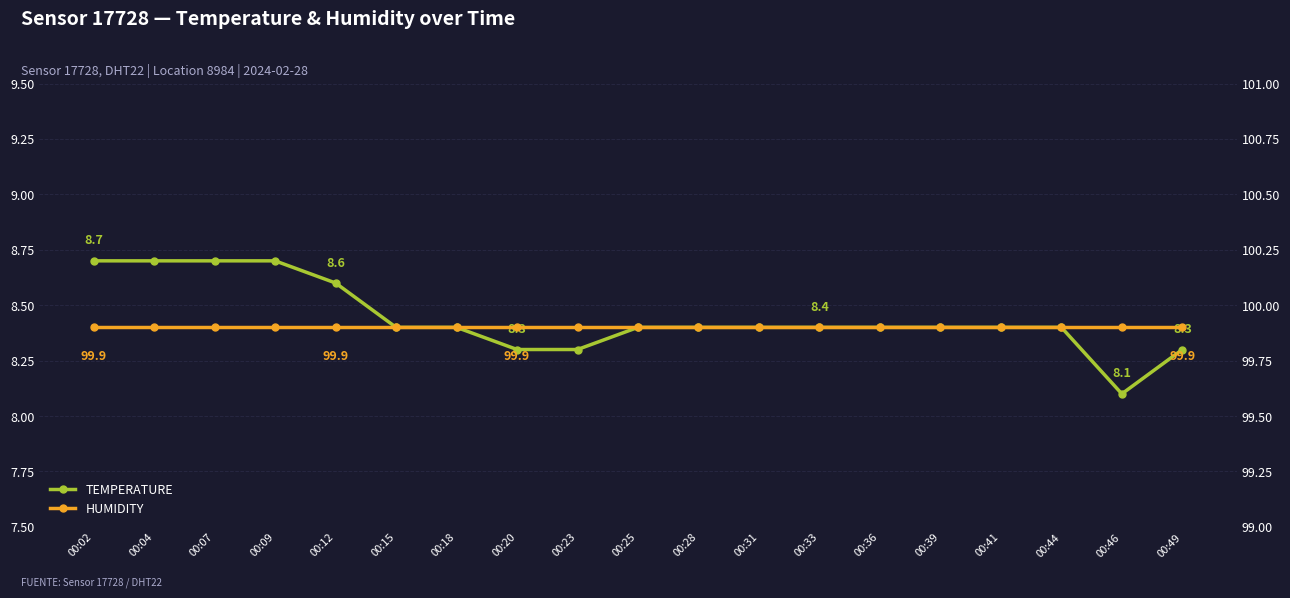

Reading left to right, transcribe all the data shown in this chart.

temperature: 00:02=8.7	00:04=8.7	00:07=8.7	00:09=8.7	00:12=8.6	00:15=8.4	00:18=8.4	00:20=8.3	00:23=8.3	00:25=8.4	00:28=8.4	00:31=8.4	00:33=8.4	00:36=8.4	00:39=8.4	00:41=8.4	00:44=8.4	00:46=8.1	00:49=8.3
humidity: 00:02=99.9	00:04=99.9	00:07=99.9	00:09=99.9	00:12=99.9	00:15=99.9	00:18=99.9	00:20=99.9	00:23=99.9	00:25=99.9	00:28=99.9	00:31=99.9	00:33=99.9	00:36=99.9	00:39=99.9	00:41=99.9	00:44=99.9	00:46=99.9	00:49=99.9